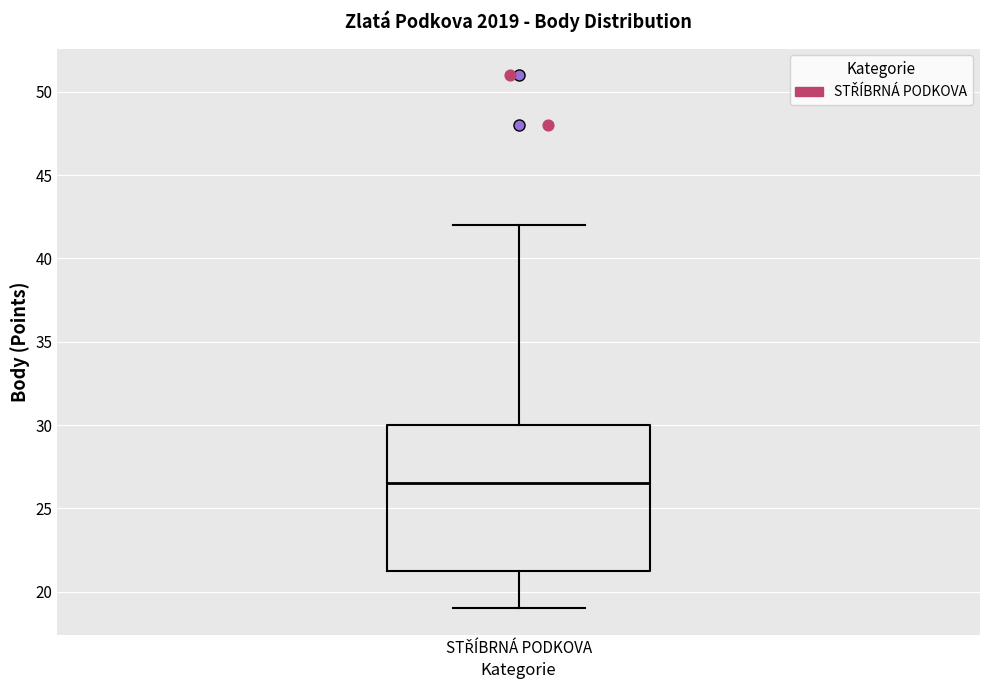

Transcribe this box plot: give where the median line is, the range the box spans, and where the two whiskers end, as read against the y-axis. The values are not printed on the chart, so give them approximately, as read against the axis.

median 26.5, box 21.5 to 30.0, whiskers 19.0 to 42.0